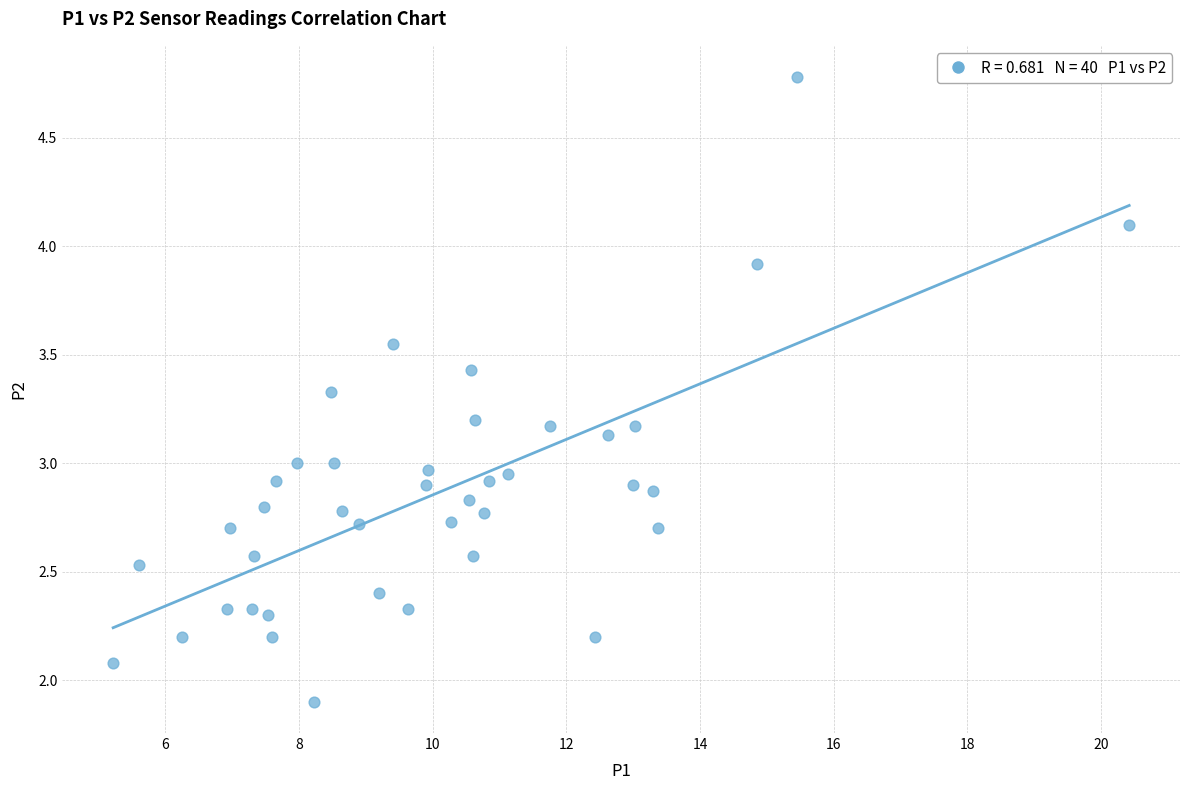

What is the range of X values (max minus min)?

15.2